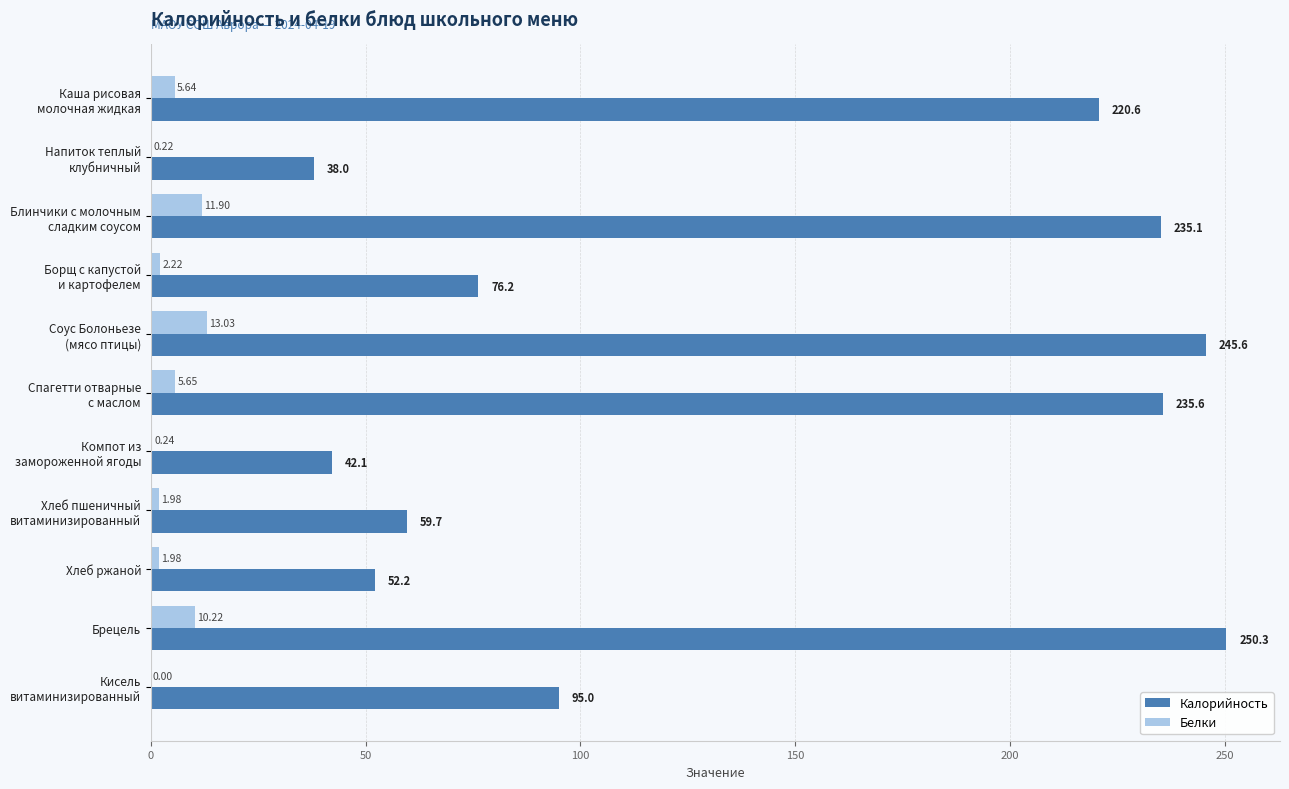

Which category has the highest value across all series?

Брецель